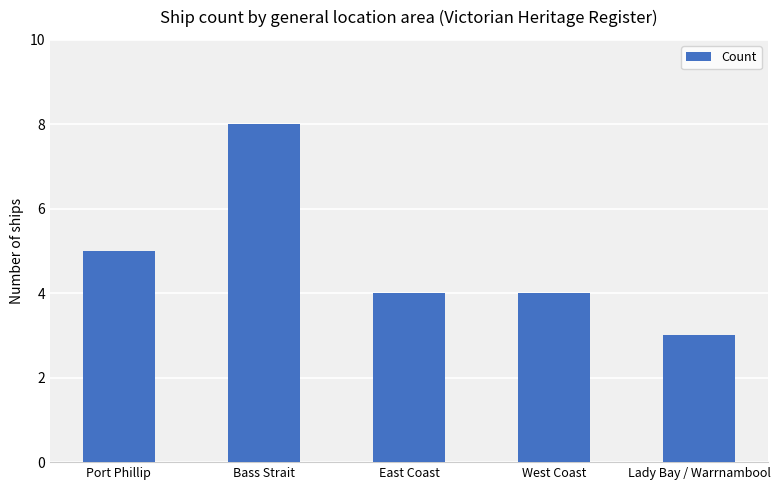

At which label does the data first exceed 4?

Port Phillip